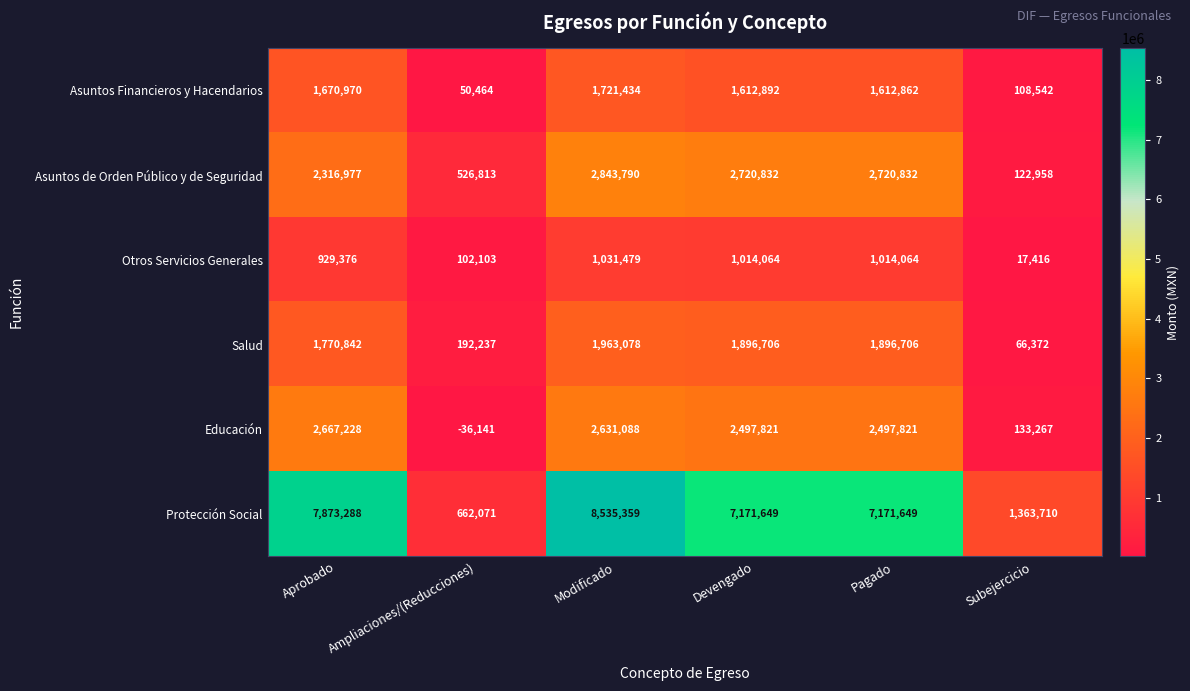

The Asuntos de Orden Público y de Seguridad series shows 2843790 at Modificado. True or false?

True